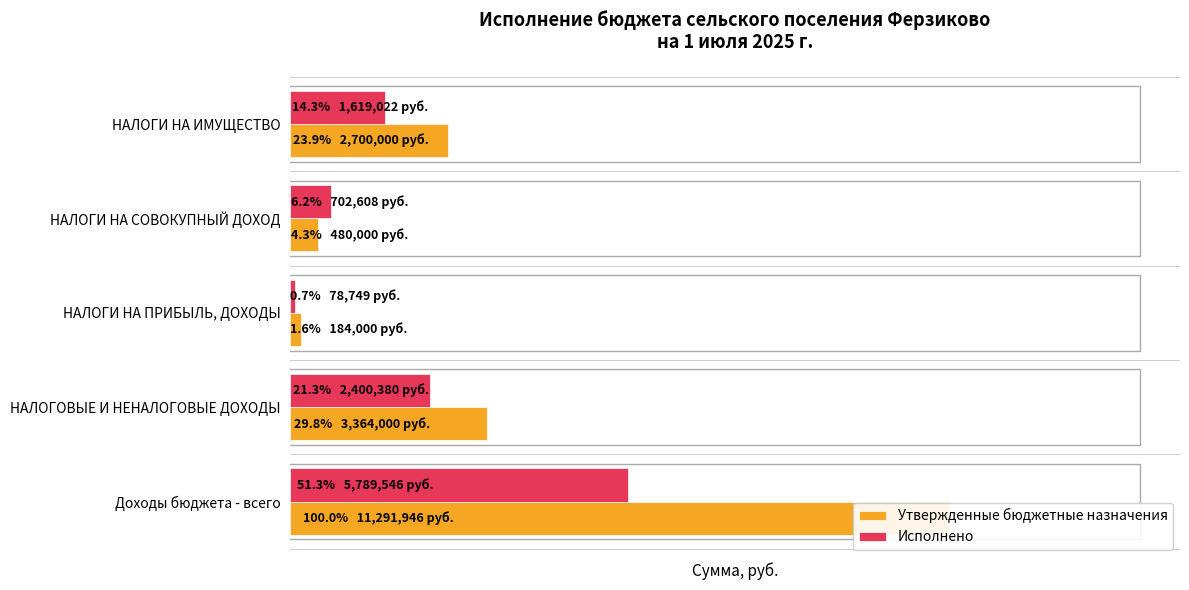

What is the sum of the Утвержденные бюджетные назначения values at НАЛОГИ НА ПРИБЫЛЬ, ДОХОДЫ and НАЛОГИ НА ИМУЩЕСТВО?

2884000.0